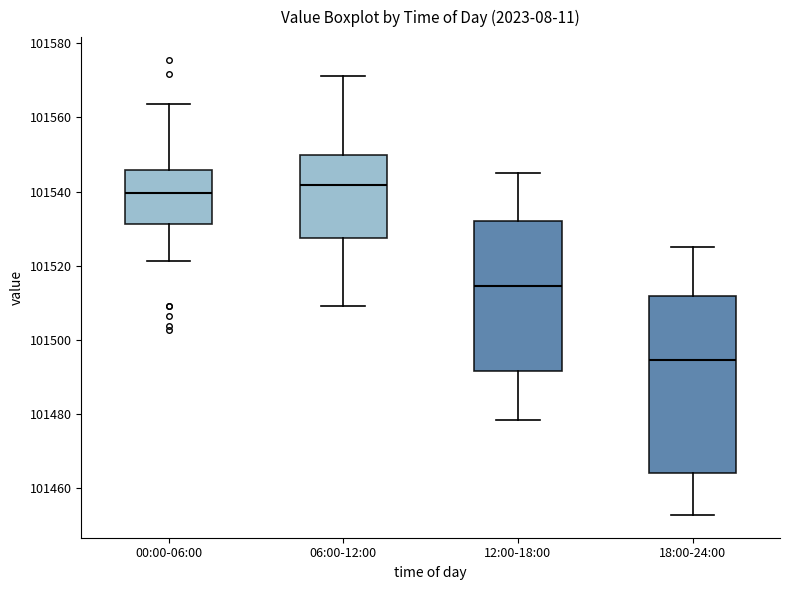

Which box is the tallest, from its lower edge to its upper edge?

18:00-24:00